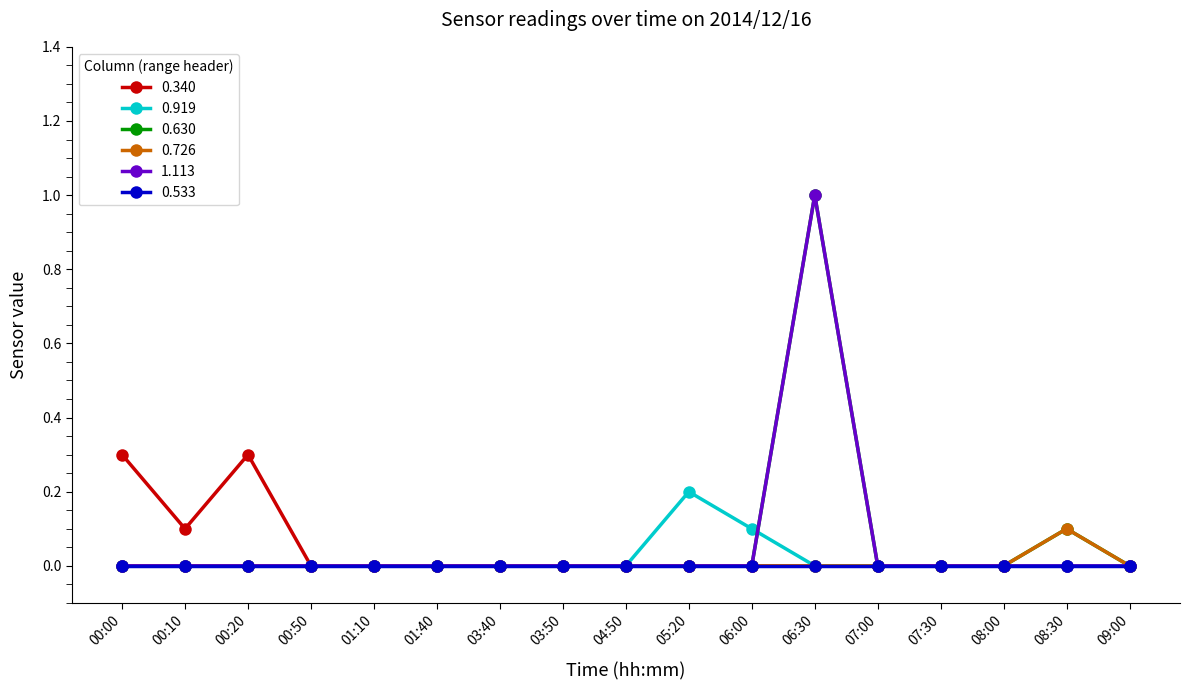

How many lines are shown in the chart?

6